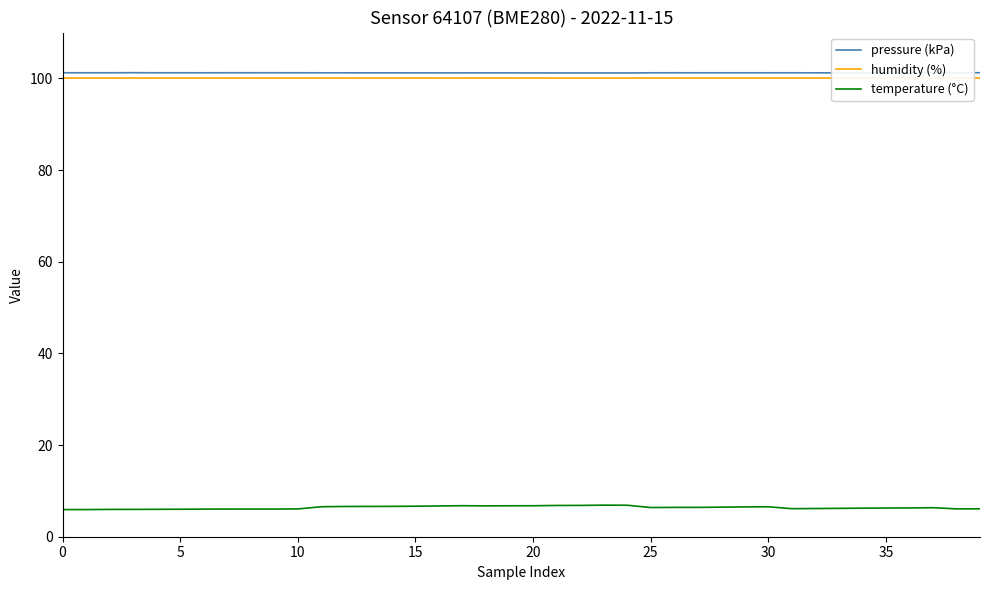

True or false: humidity (%) and temperature (°C) cross at least once.

False